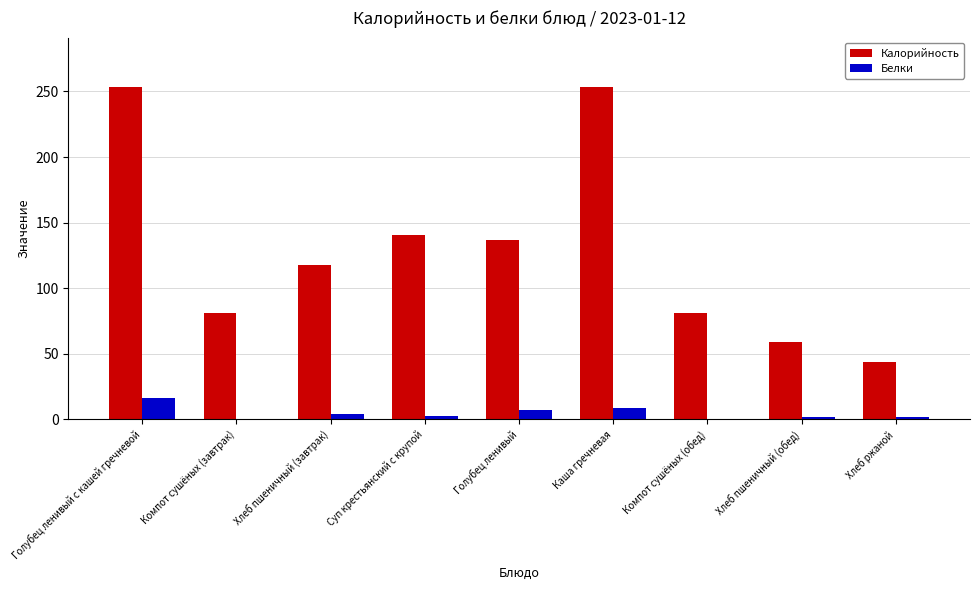

What is the maximum value for Белки?

16.0